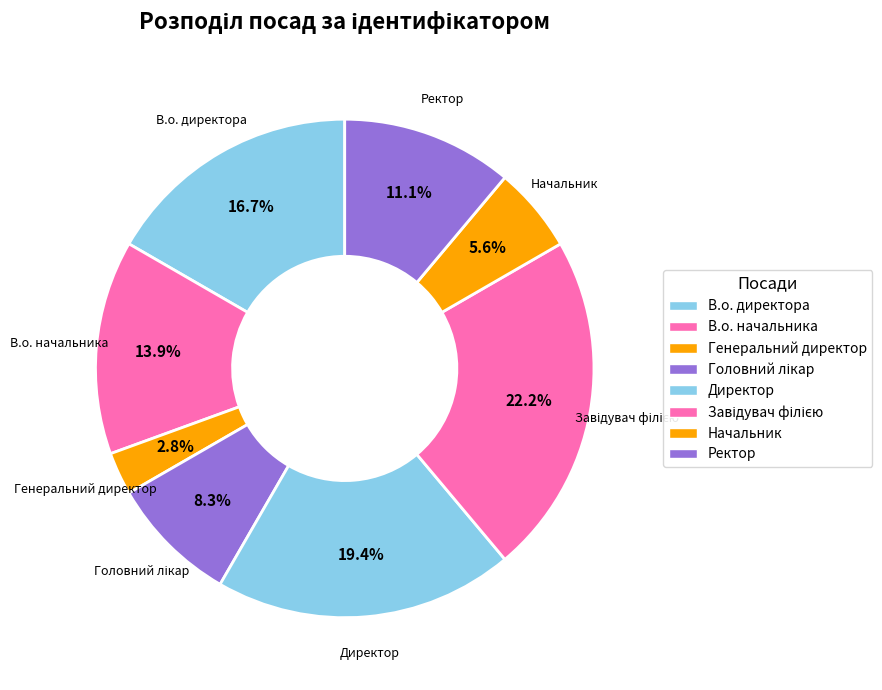

The Директор slice represents 33% of the pie. True or false?

False